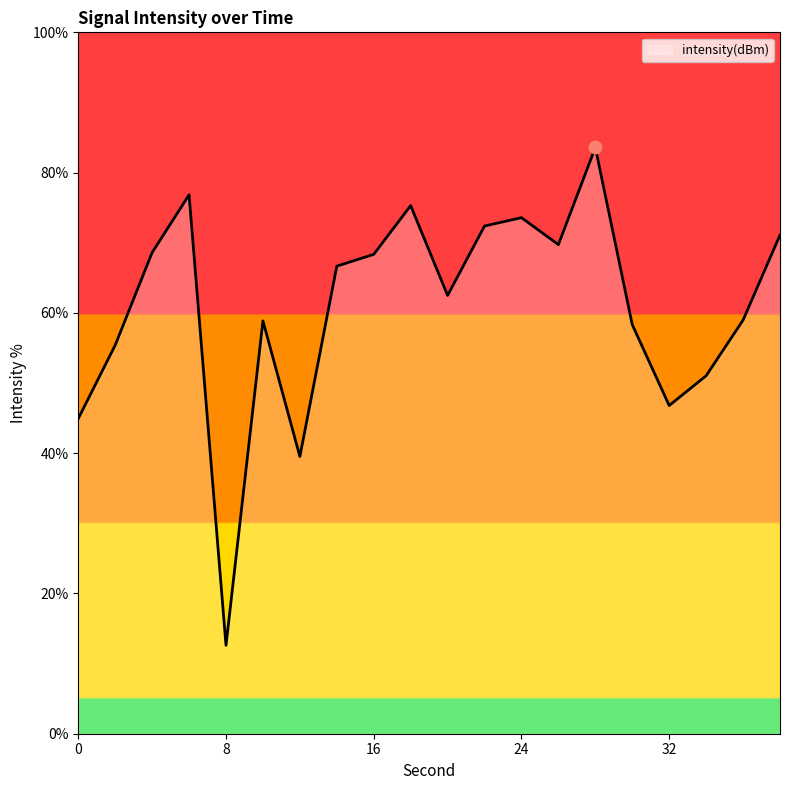

What is the smallest value displayed?

12.6